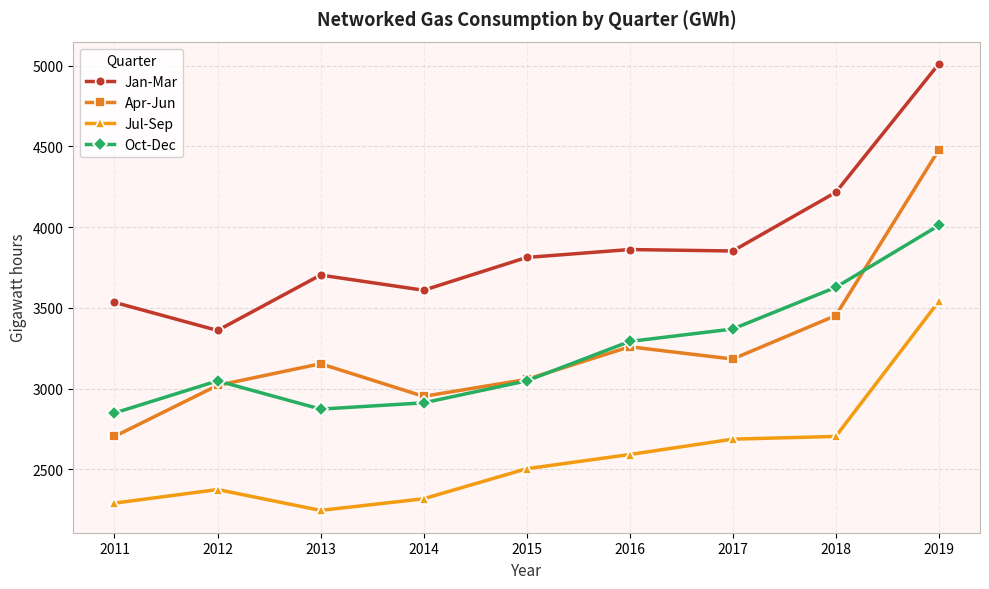

What is the minimum value for Jan-Mar?

3360